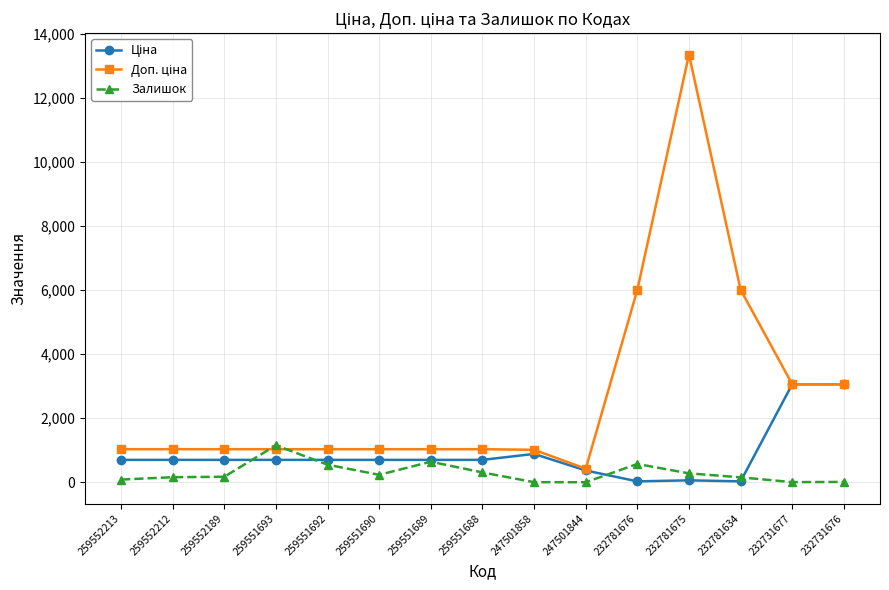

True or false: Залишок has more than 2 interior local peaks.

True